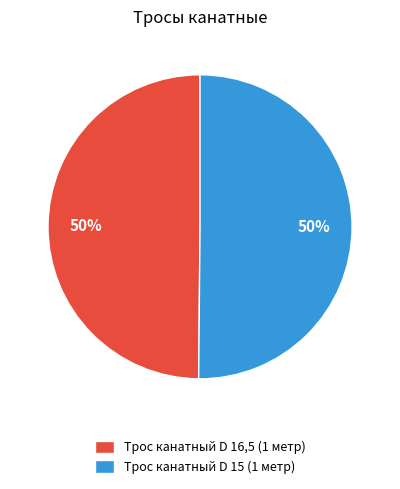

The Трос канатный D 15 (1 метр) slice represents 50% of the pie. True or false?

True